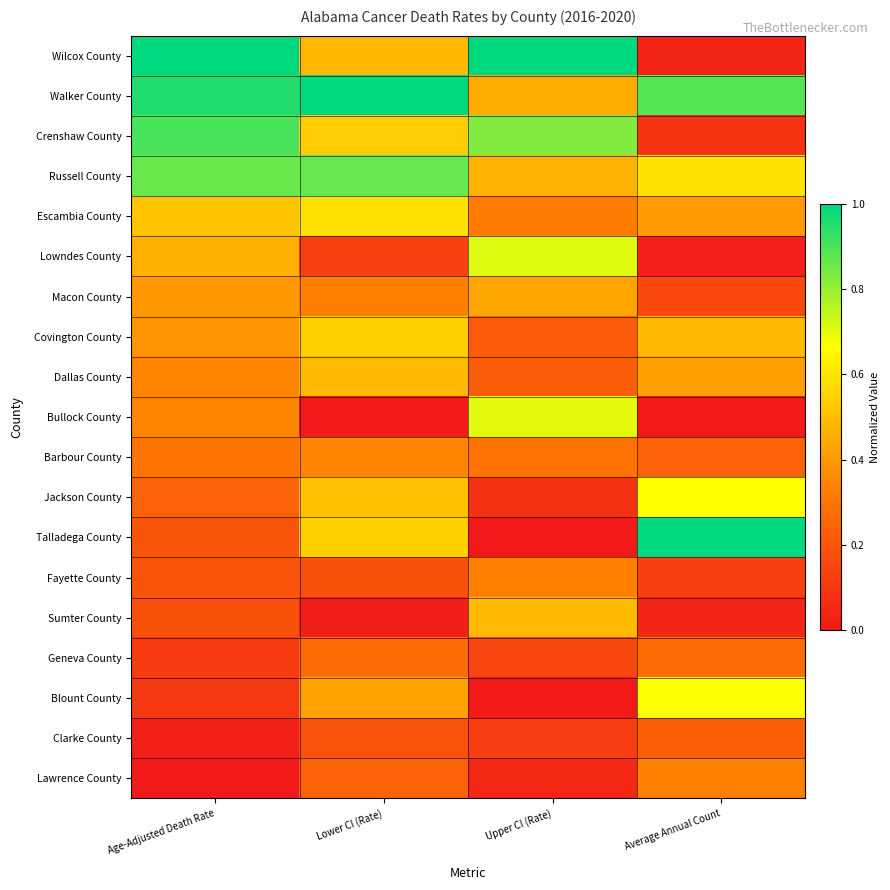

What is the difference between the highest and lowest values at Upper CI (Rate)?

1.0